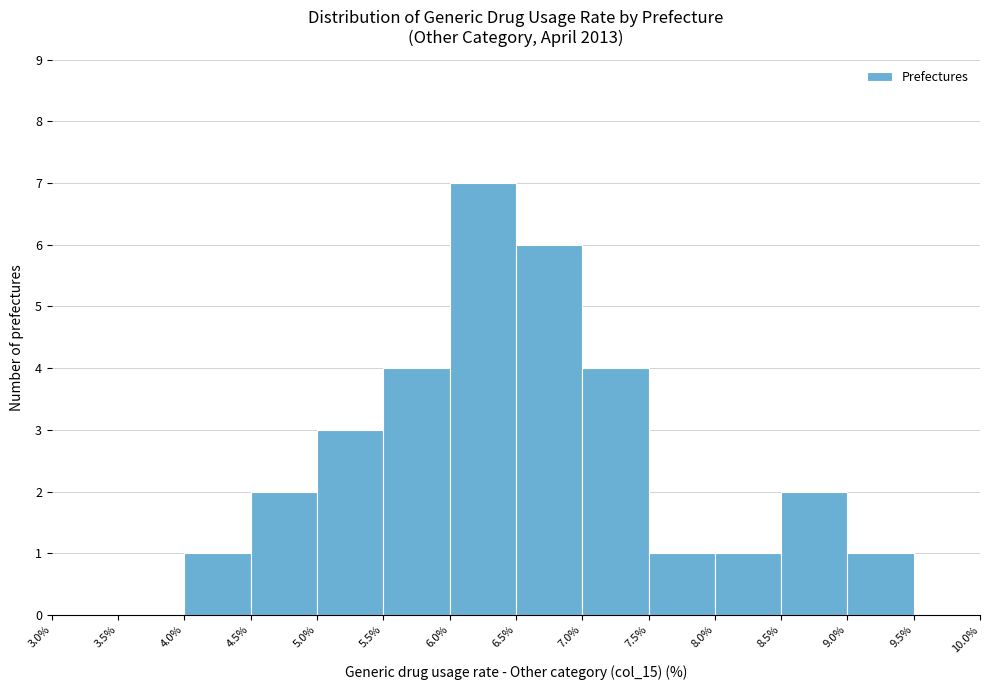

Reading left to right, transcribe this chart: for each bar, give the range it covers on the x-axis and its height. The values are not printed on the chart, so give them approximately, as read against the axis.

3.0% to 3.5%: 0
3.5% to 4.0%: 0
4.0% to 4.5%: 1
4.5% to 5.0%: 2
5.0% to 5.5%: 3
5.5% to 6.0%: 4
6.0% to 6.5%: 7
6.5% to 7.0%: 6
7.0% to 7.5%: 4
7.5% to 8.0%: 1
8.0% to 8.5%: 1
8.5% to 9.0%: 2
9.0% to 9.5%: 1
9.5% to 10.0%: 0